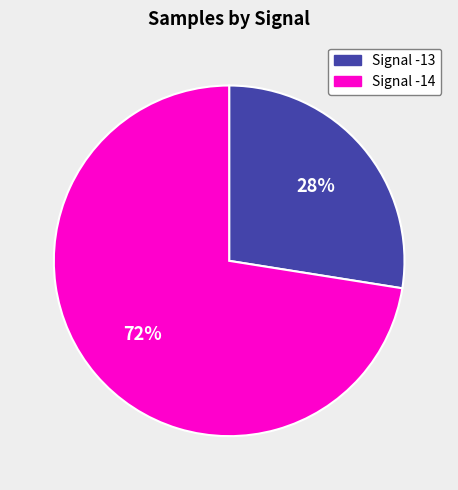

Is there a majority slice in this chart?

Yes